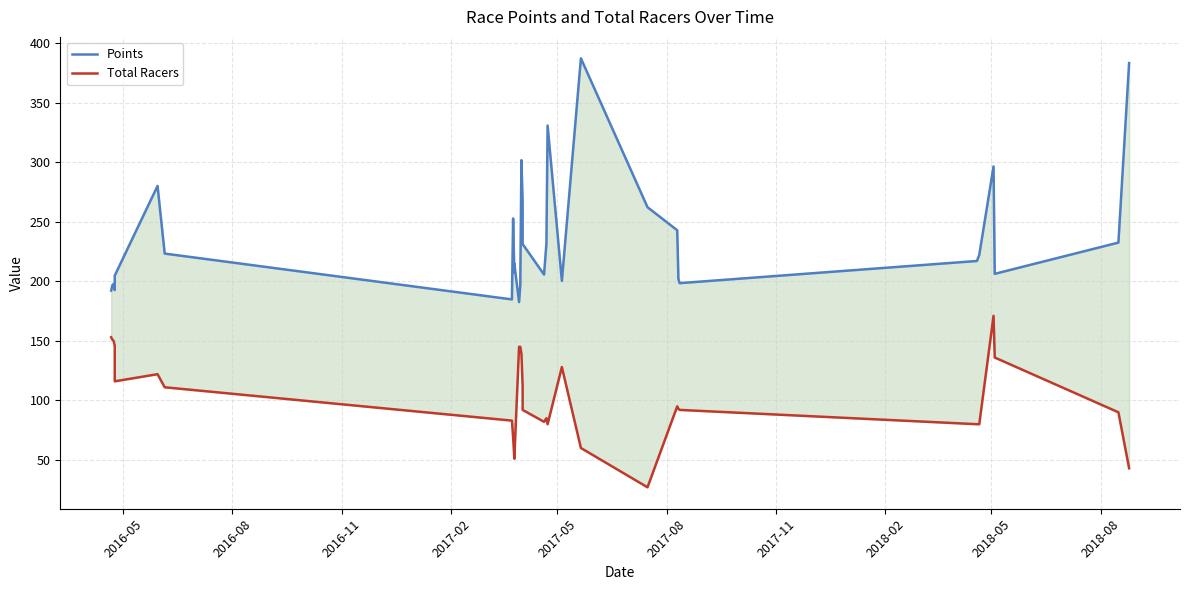

How many interior local peaks does the Points series have?

8